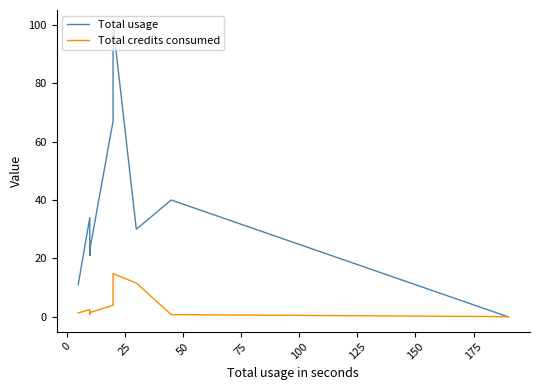

How many values in Total usage are above zero?

8